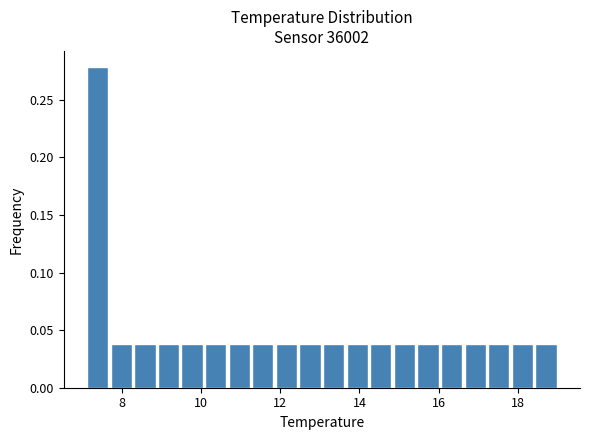

Around what value on the x-axis is the tallest bar? Give the approximate position of its centre, as read against the axis.

7.4